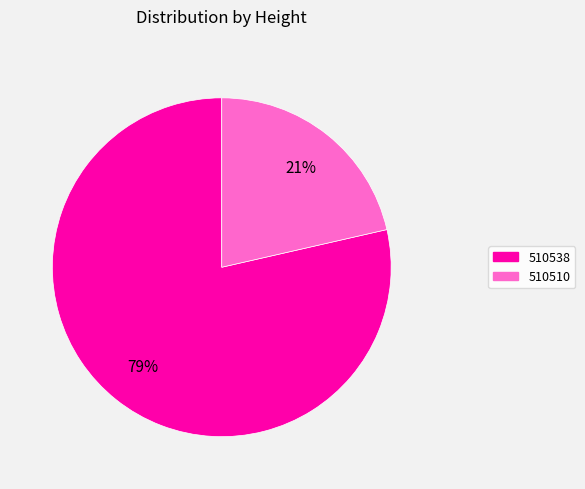

To the nearest percent, what is the combined percentage of 510538 and 510510?

100%